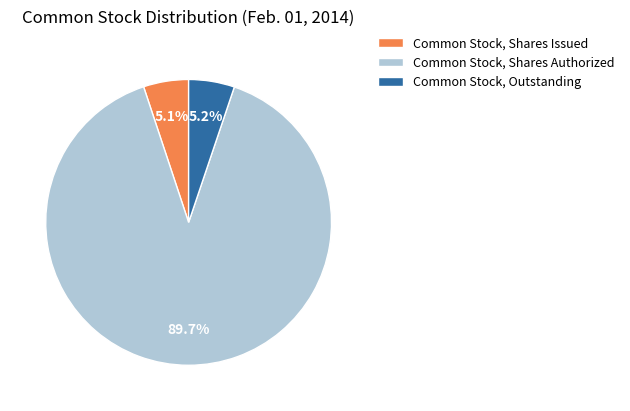

Is it true that Common Stock, Shares Issued is 1% of the pie?

False